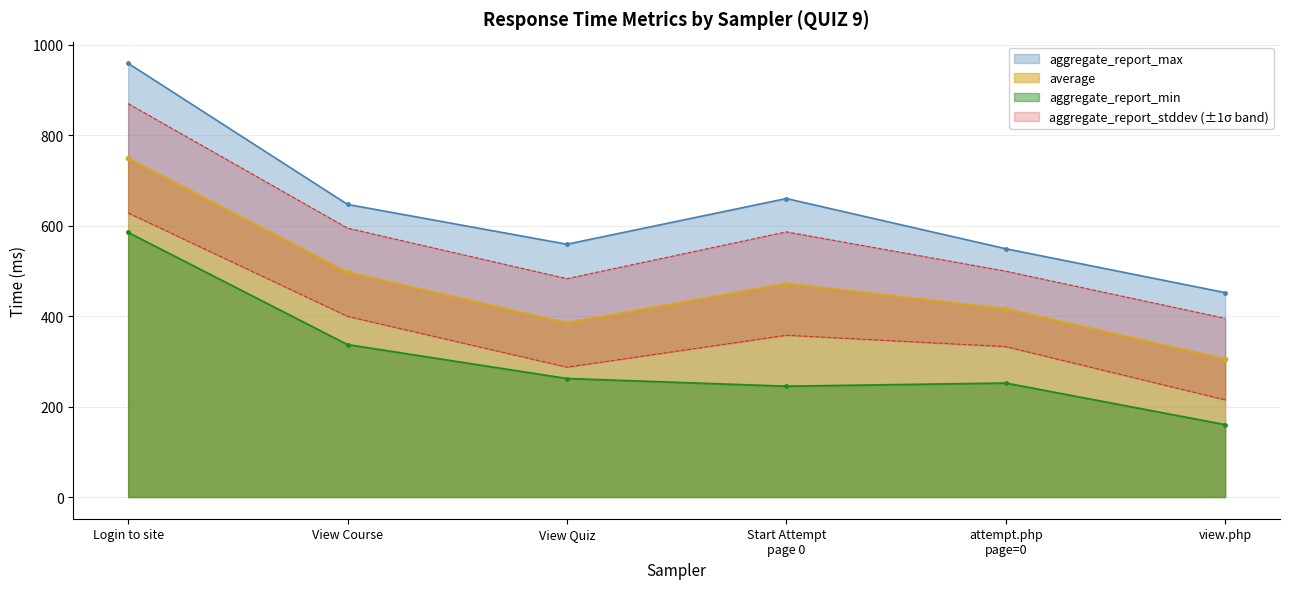

How many interior local valleys does the aggregate_report_max series have?

1